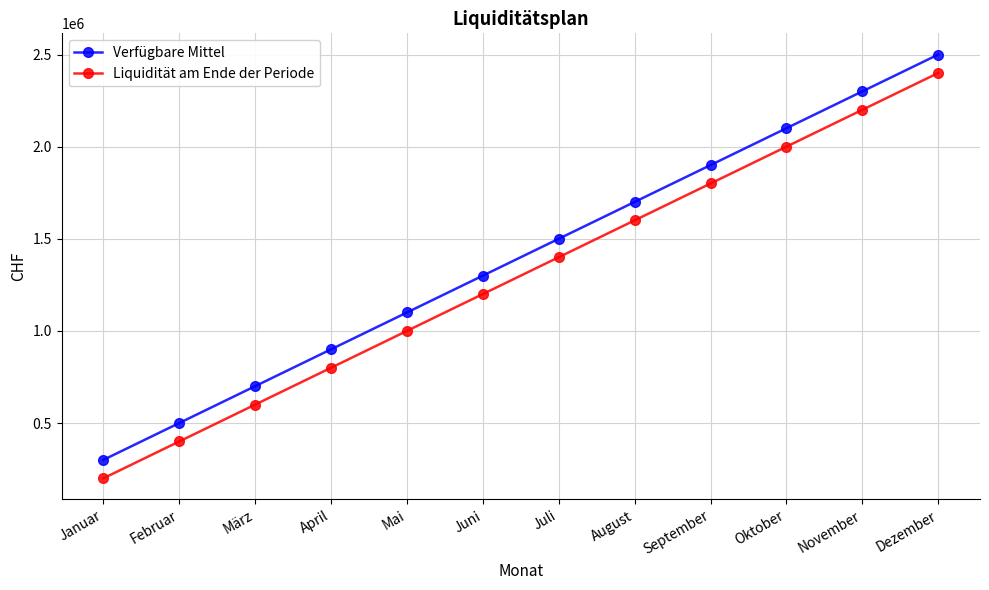

Rank the series by their average value, from lowest to highest.

Liquidität am Ende der Periode, Verfügbare Mittel